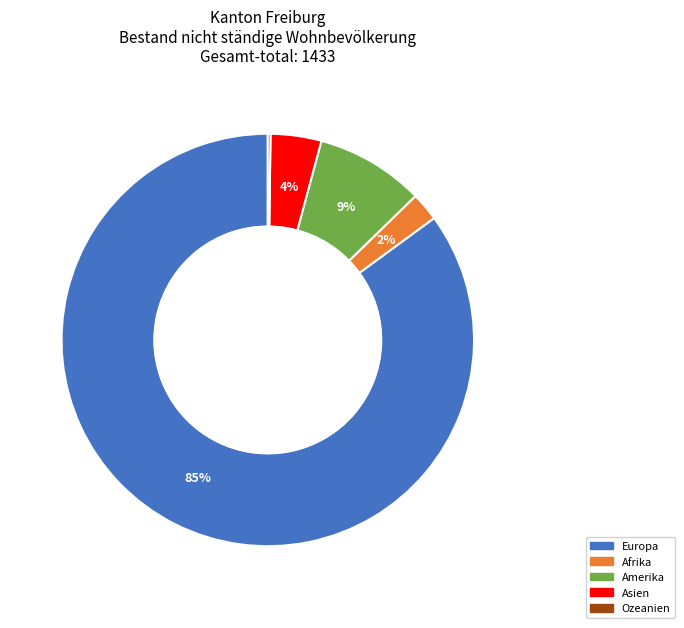

Which category has the biggest portion of the pie?

Europa